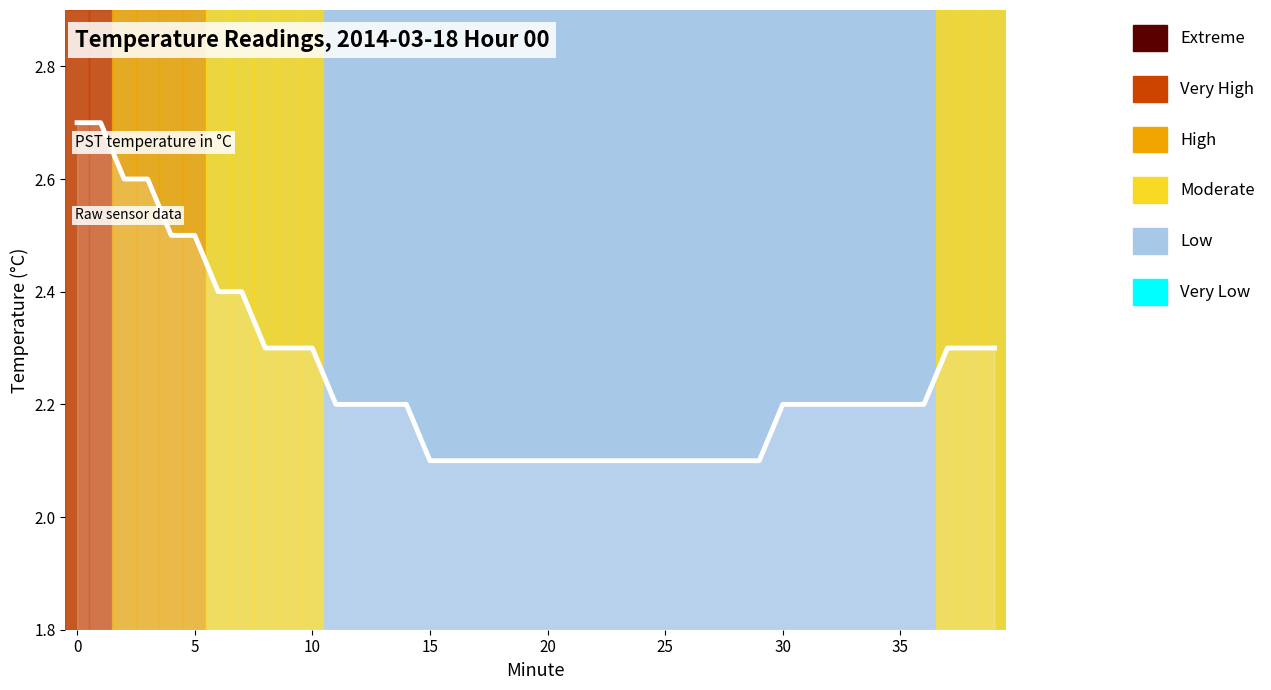

What is the minimum value shown in the chart?

2.1